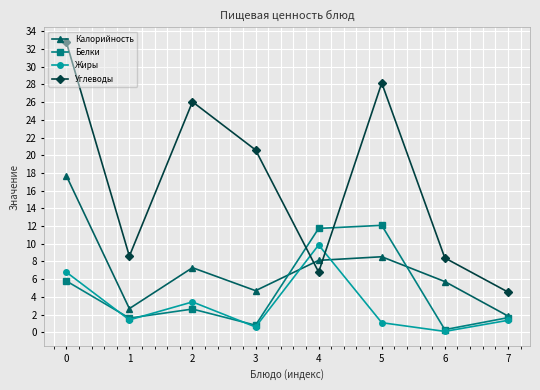

What value does the Жиры series have at 6?

0.1